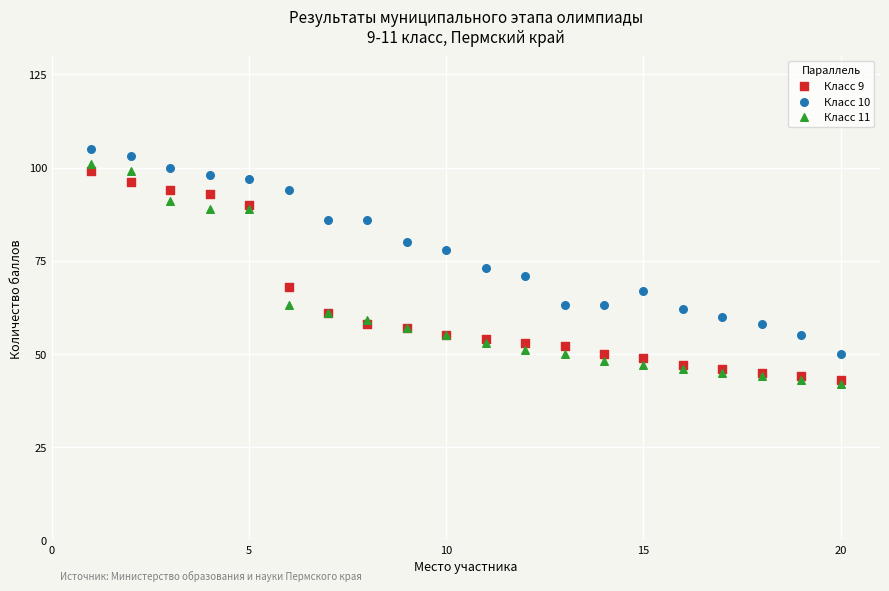

What are all the series names shown in the legend?

Класс 9, Класс 10, Класс 11